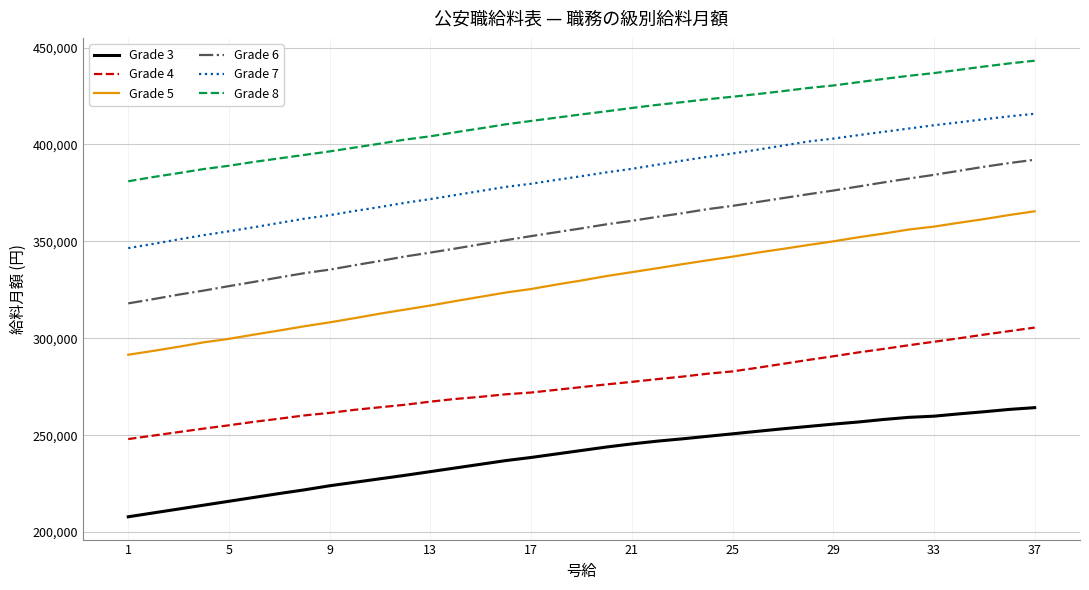

What is the smallest value displayed?

207900